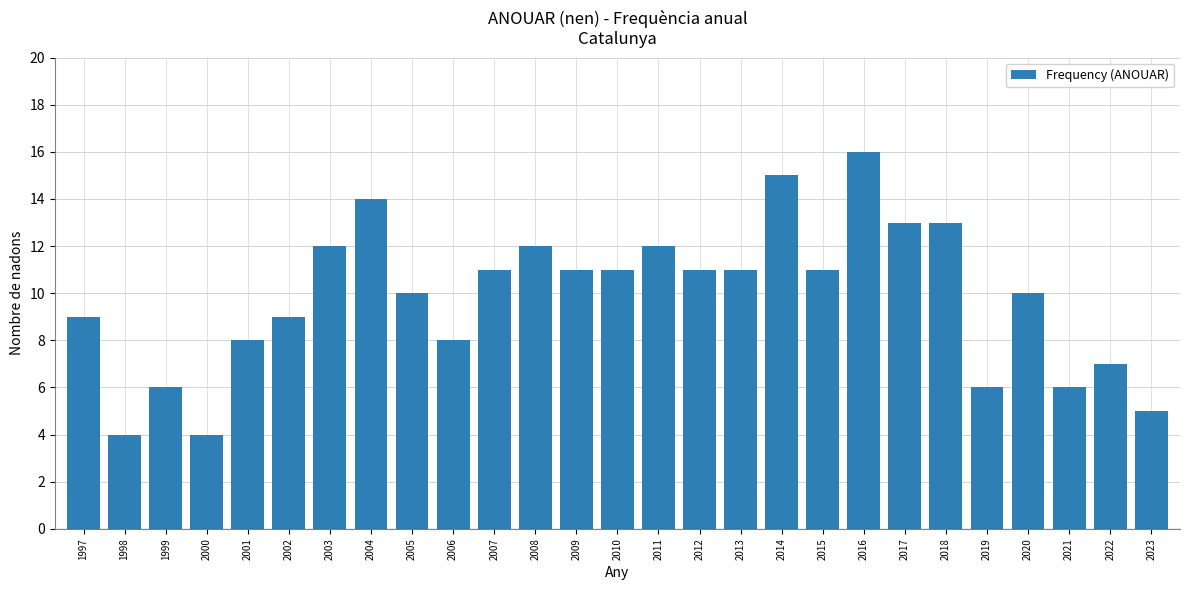

What is the value of the 8th bar from the left?

14